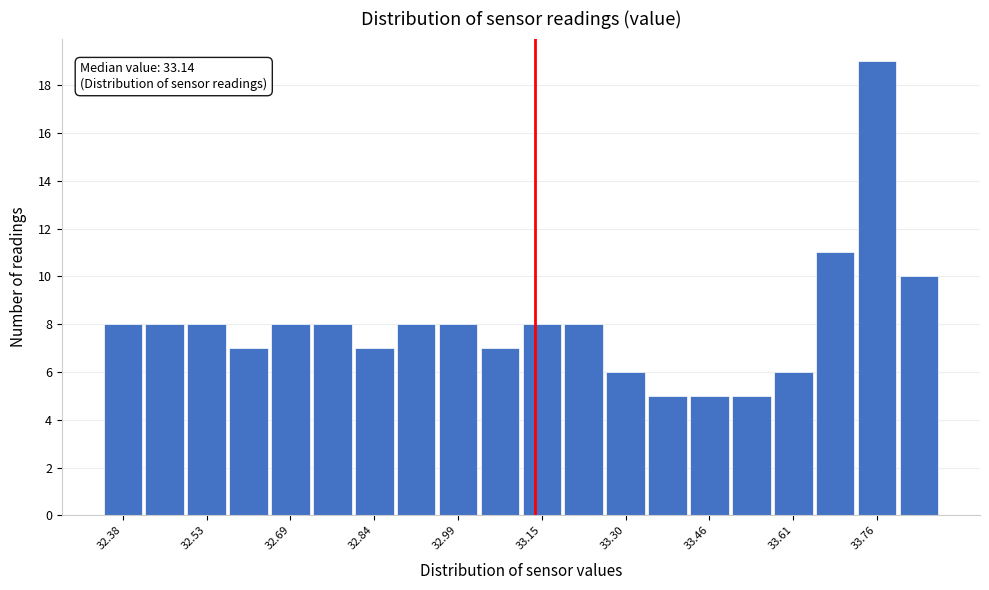

Read against the x-axis, roughly where is the centre of the tallest bar?

33.76